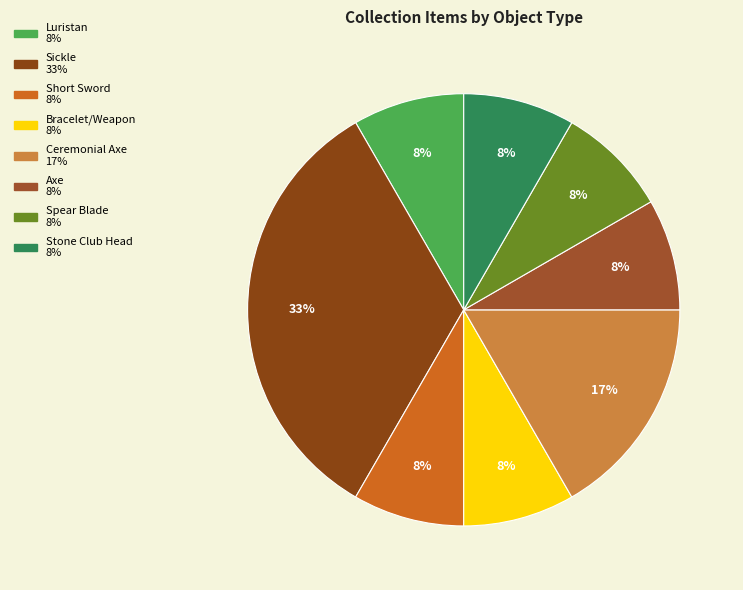

True or false: Bracelet/Weapon accounts for 20% of the total.

False